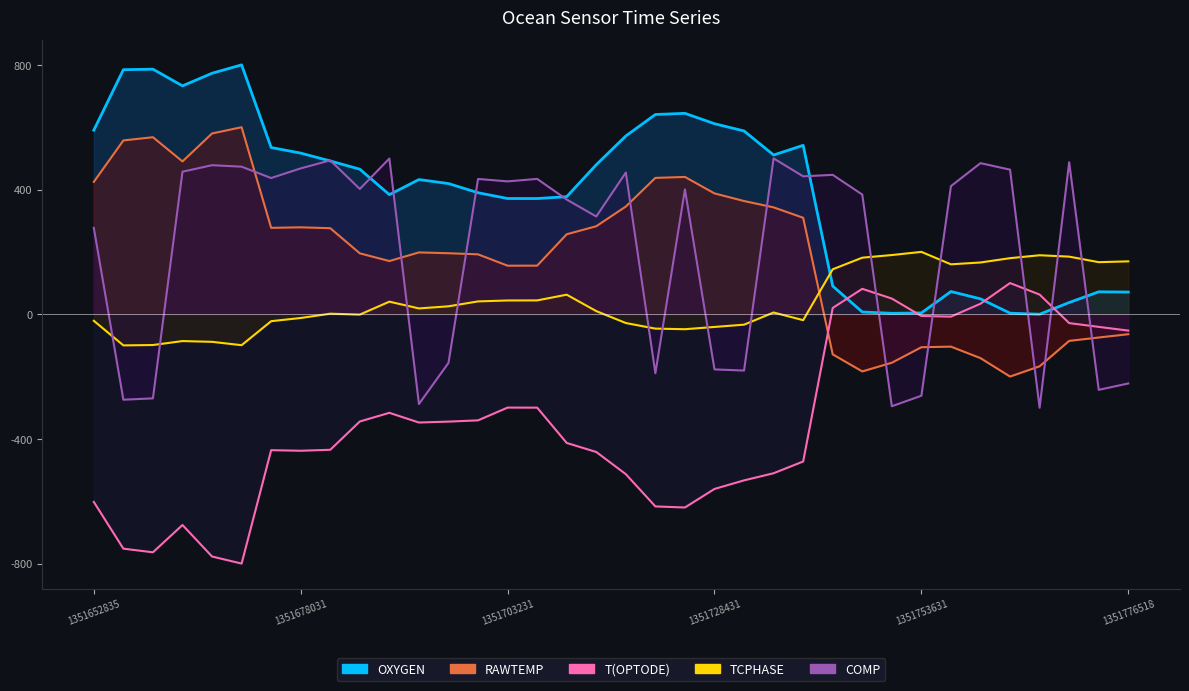

How many lines are shown in the chart?

5